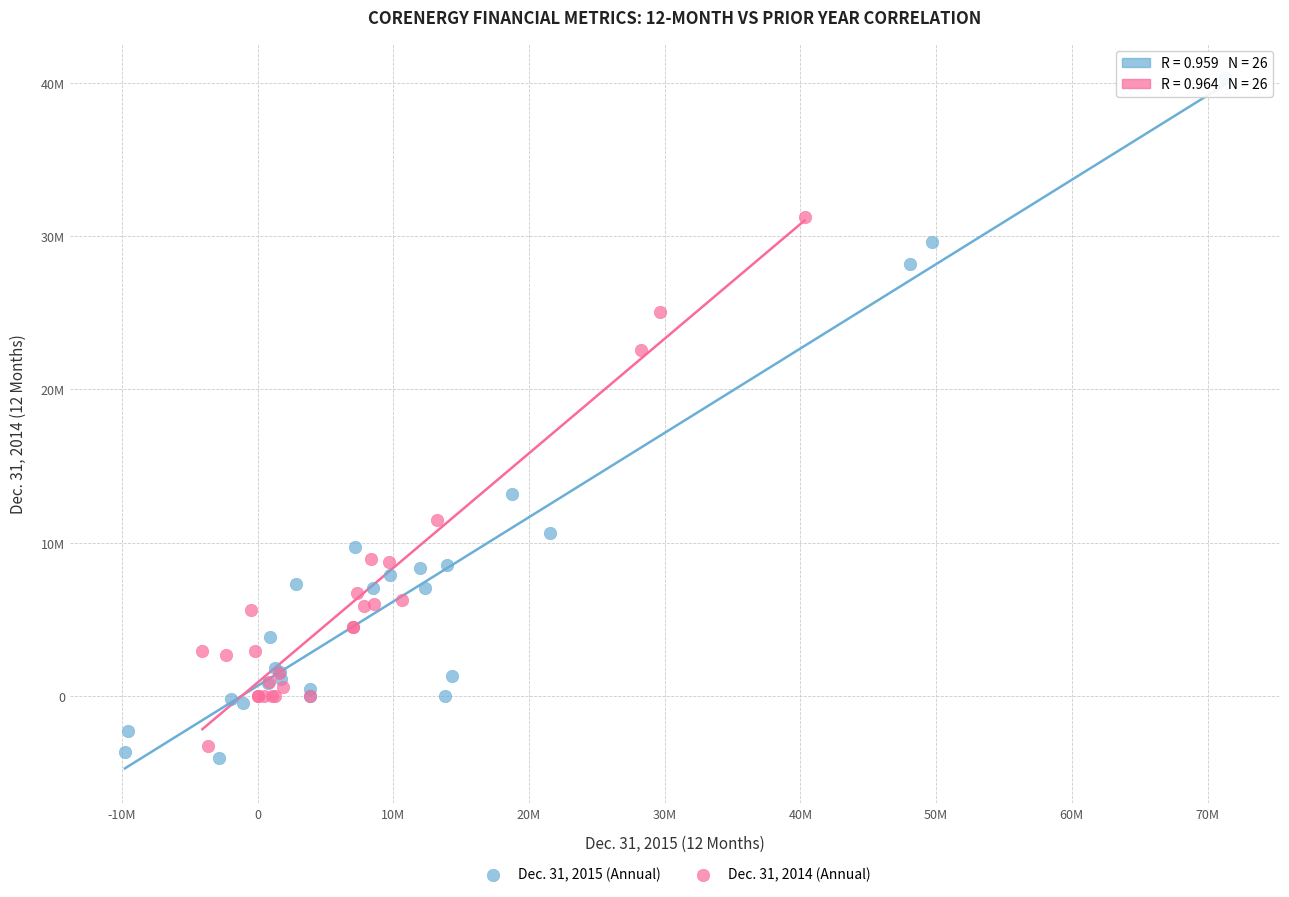

What are all the series names shown in the legend?

Dec. 31, 2015 (Annual), Dec. 31, 2014 (Annual)